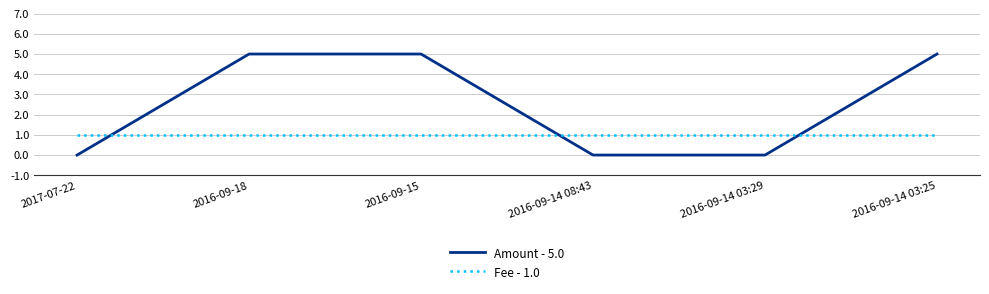

Is it true that Fee - 1.0 equals 1 at 2017-07-22?

True